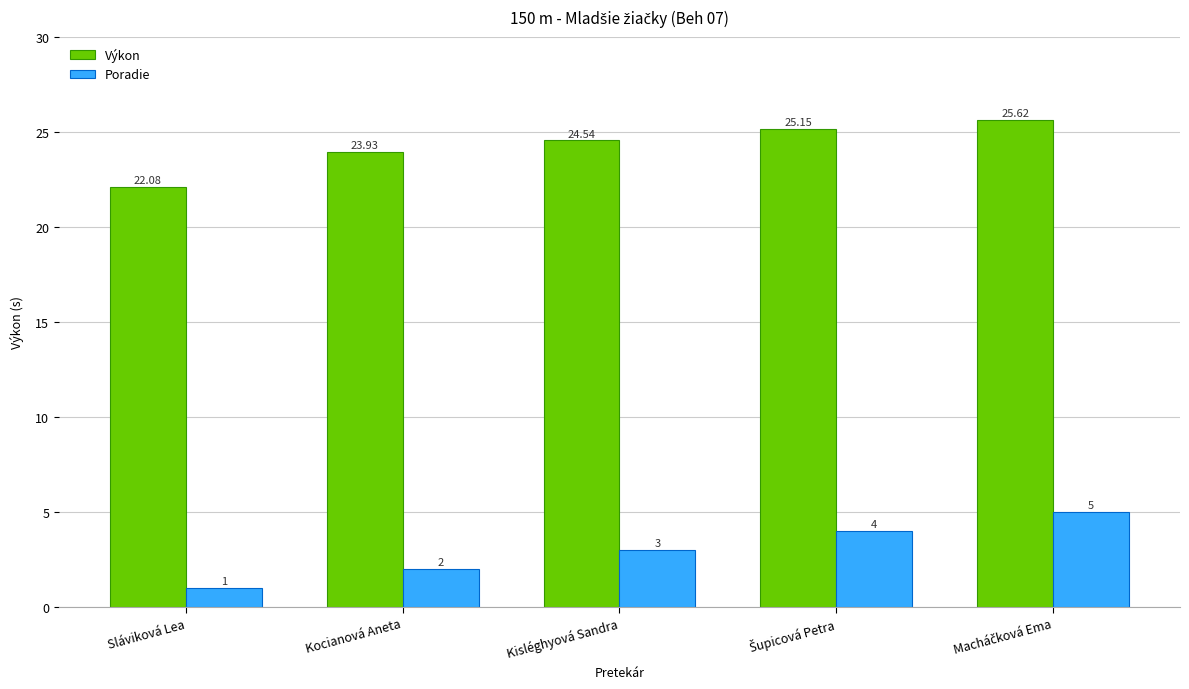

Which category has the lowest value in the Poradie series?

Sláviková Lea